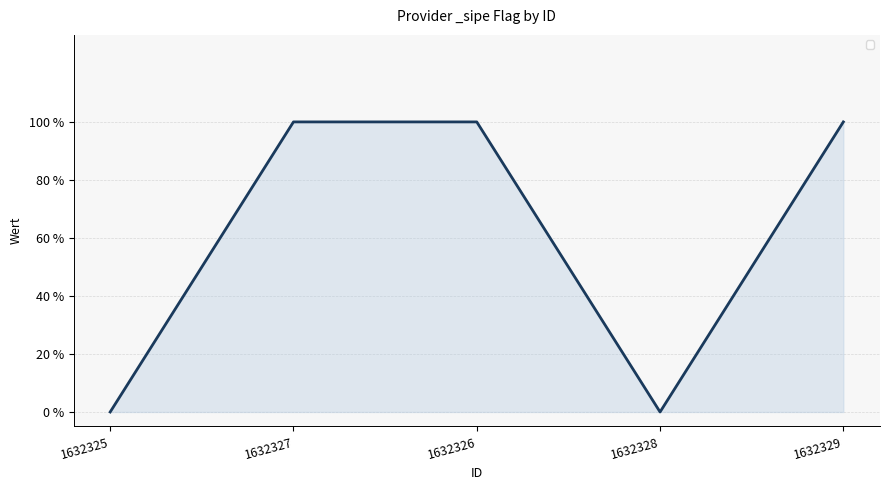

Where is the first local minimum?

1632328